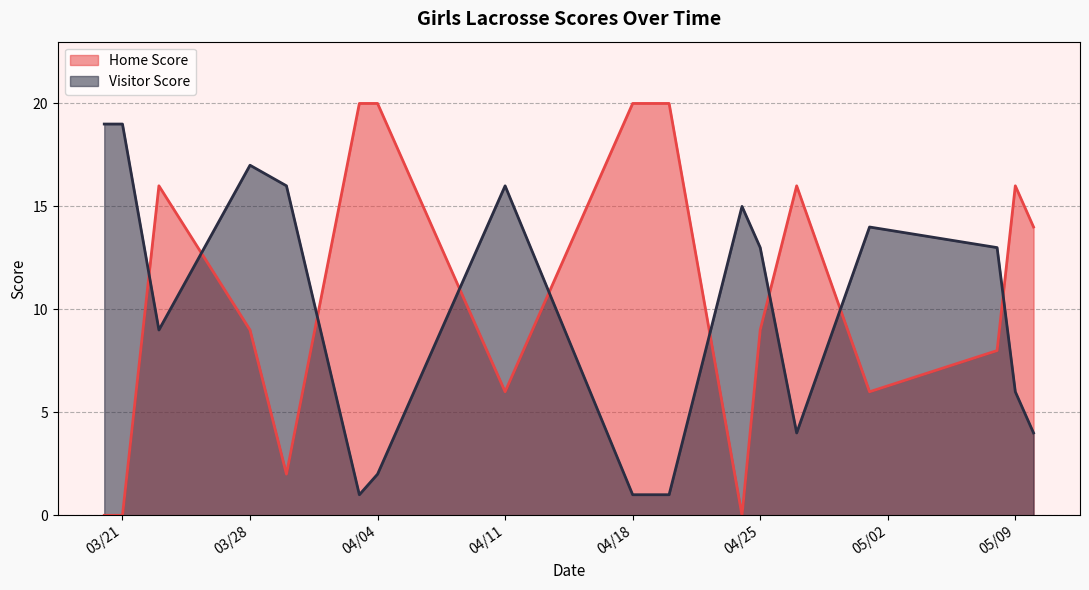

At which category is the sum across all series the highest?

03/28